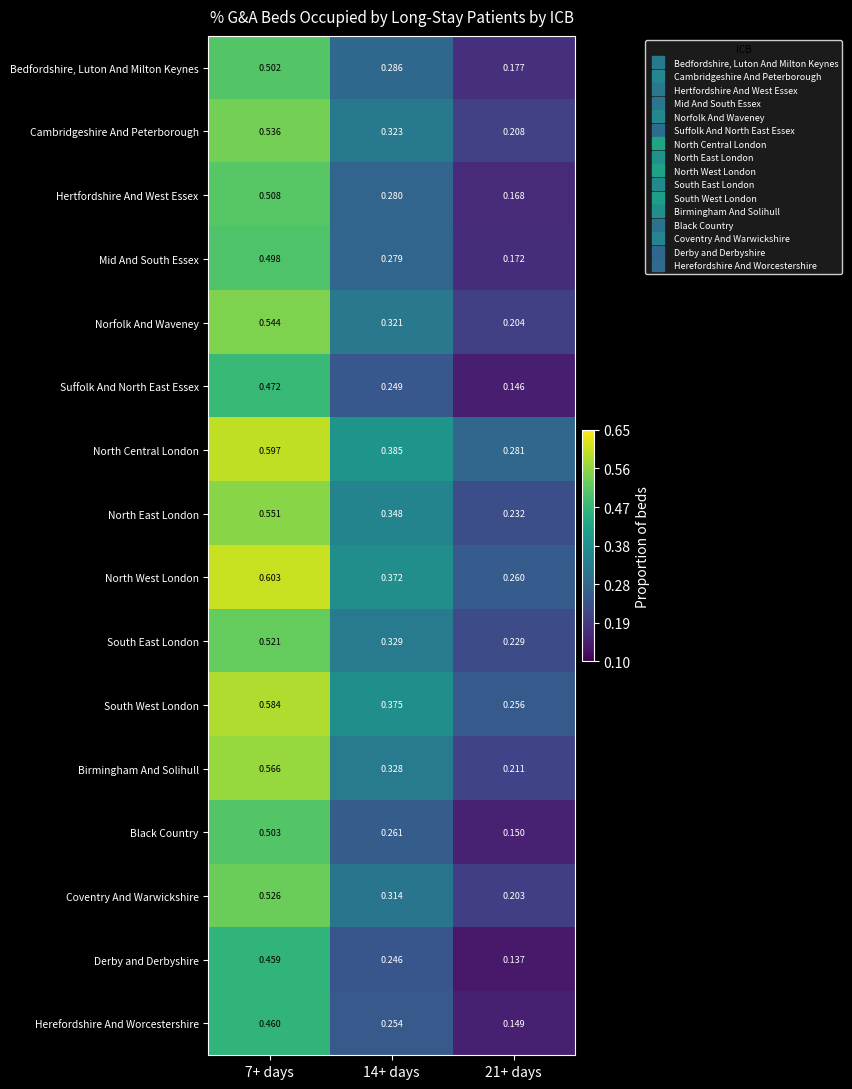

Rank the series by their maximum value, from lowest to highest.

Derby and Derbyshire, Herefordshire And Worcestershire, Suffolk And North East Essex, Mid And South Essex, Bedfordshire, Luton And Milton Keynes, Black Country, Hertfordshire And West Essex, South East London, Coventry And Warwickshire, Cambridgeshire And Peterborough, Norfolk And Waveney, North East London, Birmingham And Solihull, South West London, North Central London, North West London